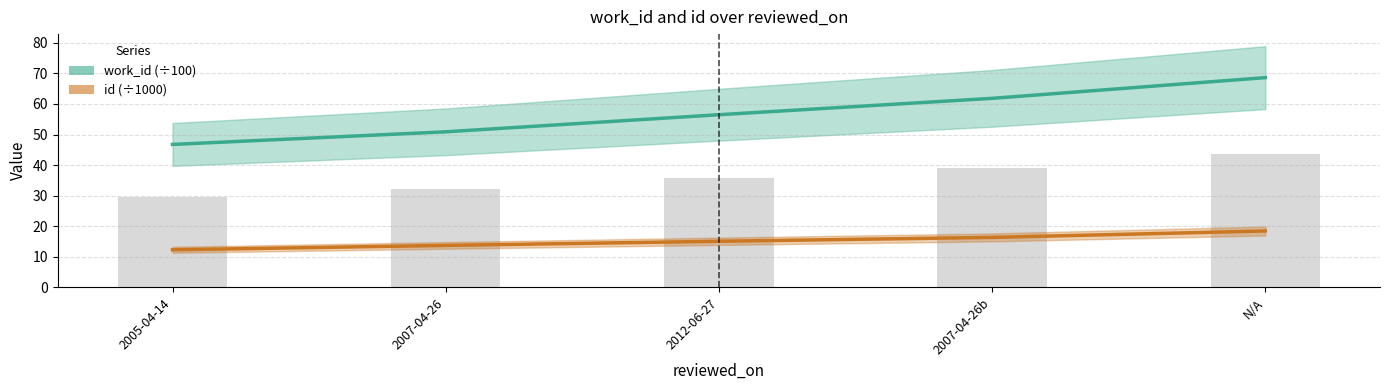

List the series in order of their peak value, highest first.

work_id, id